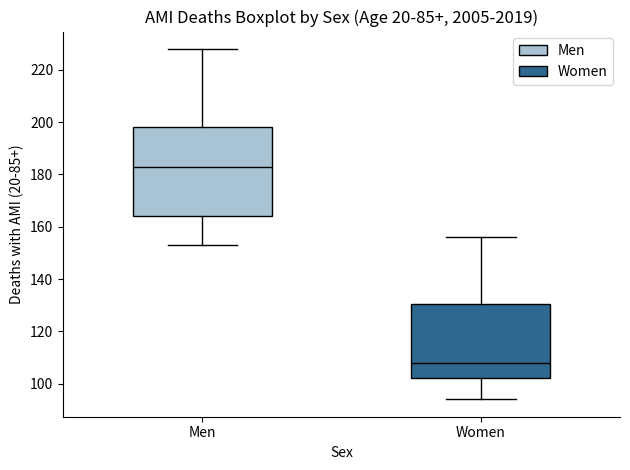

Reading left to right, transcribe this box plot: for each box, give where its median line is, the range the box spans, and where its two whiskers end, as read against the y-axis. The values are not printed on the chart, so give them approximately, as read against the axis.

Men: median 184, box 164 to 198, whiskers 154 to 228
Women: median 108, box 102 to 130, whiskers 94 to 156